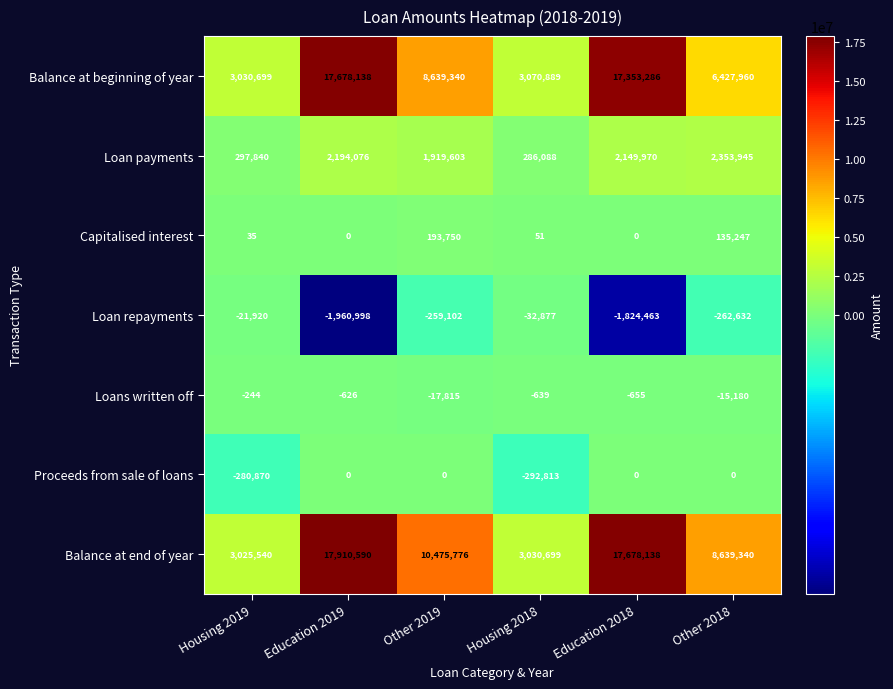

What is the difference between the Loans written off values at Education 2019 and Housing 2019?

382